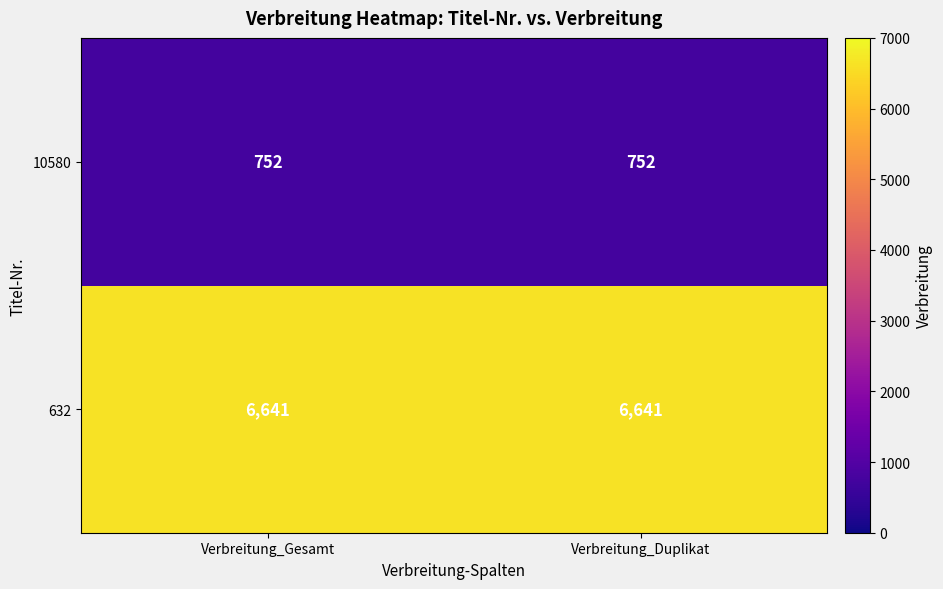

List the series in order of their peak value, highest first.

632, 10580